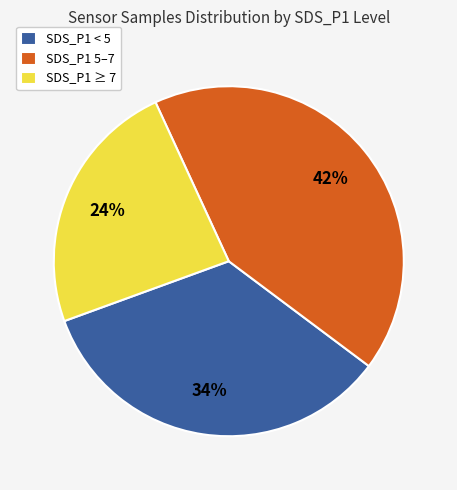

Is there a majority slice in this chart?

No